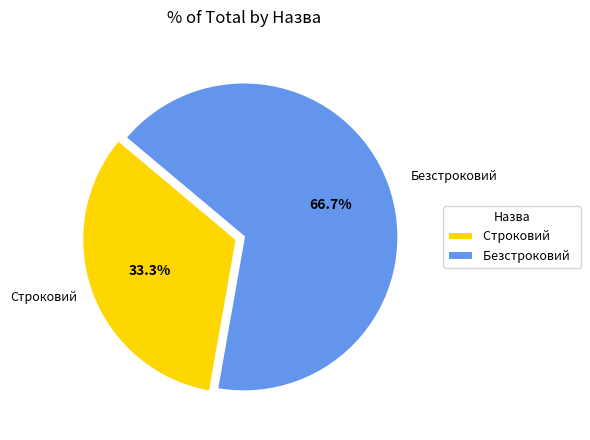

What percentage do Строковий and Безстроковий together represent?

100.0%